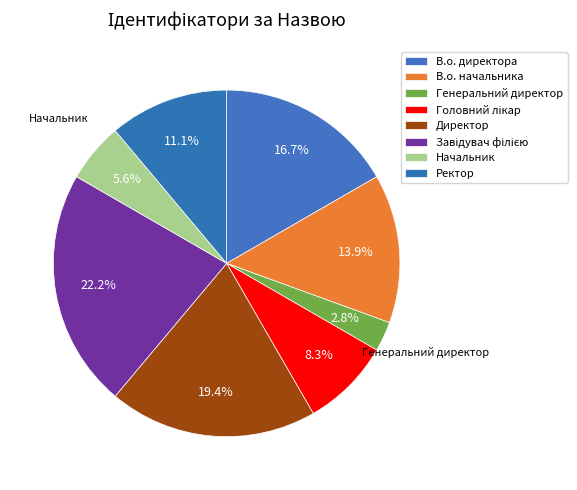

To the nearest percent, what portion does Завідувач філією represent?

22%